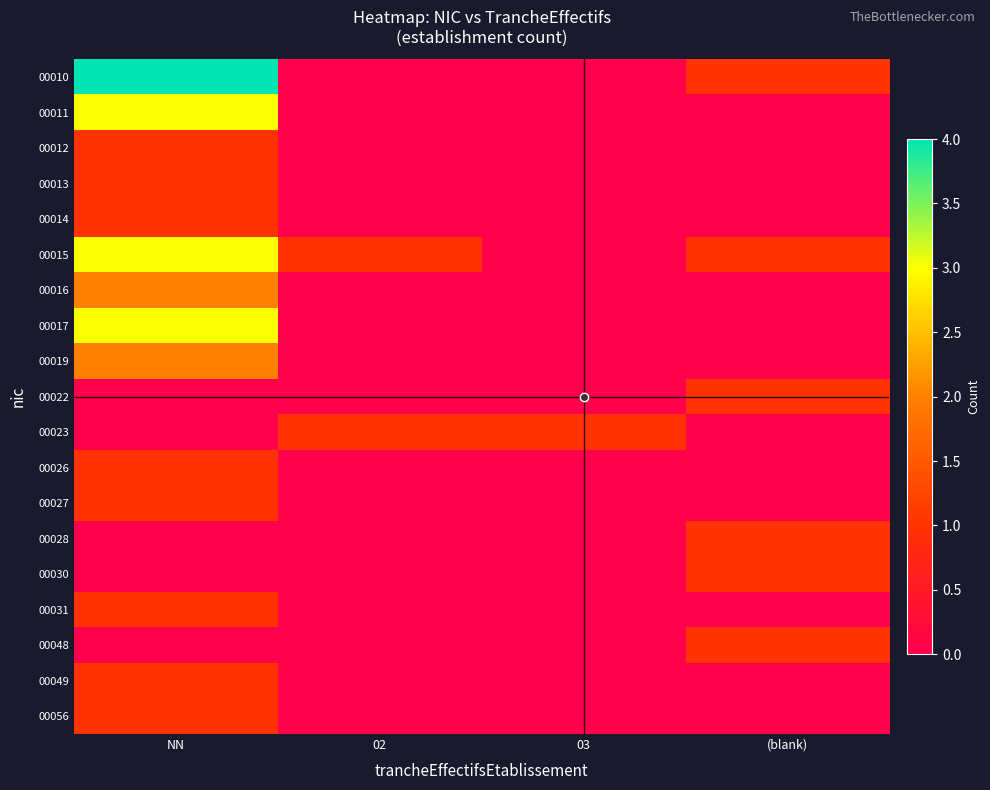

Reading left to right, extract all data points from this chart.

00010: NN=4	02=0	03=0	(blank)=1
00011: NN=3	02=0	03=0	(blank)=0
00012: NN=1	02=0	03=0	(blank)=0
00013: NN=1	02=0	03=0	(blank)=0
00014: NN=1	02=0	03=0	(blank)=0
00015: NN=3	02=1	03=0	(blank)=1
00016: NN=2	02=0	03=0	(blank)=0
00017: NN=3	02=0	03=0	(blank)=0
00019: NN=2	02=0	03=0	(blank)=0
00022: NN=0	02=0	03=0	(blank)=1
00023: NN=0	02=1	03=1	(blank)=0
00026: NN=1	02=0	03=0	(blank)=0
00027: NN=1	02=0	03=0	(blank)=0
00028: NN=0	02=0	03=0	(blank)=1
00030: NN=0	02=0	03=0	(blank)=1
00031: NN=1	02=0	03=0	(blank)=0
00048: NN=0	02=0	03=0	(blank)=1
00049: NN=1	02=0	03=0	(blank)=0
00056: NN=1	02=0	03=0	(blank)=0